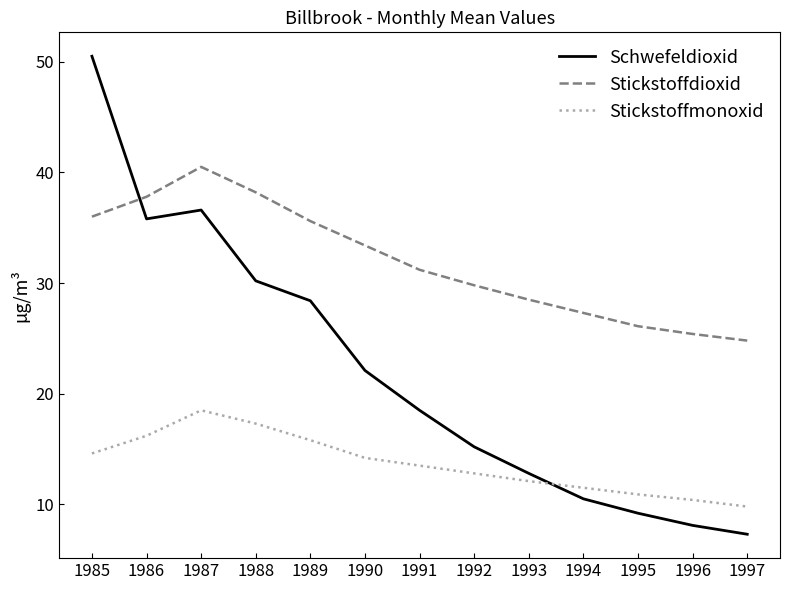

Which series has the largest total across all categories?

Stickstoffdioxid